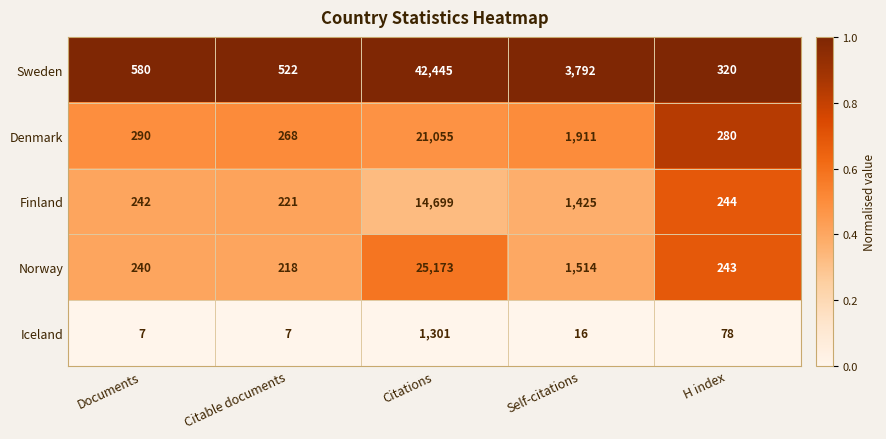

Which category has the highest value across all series?

Citations